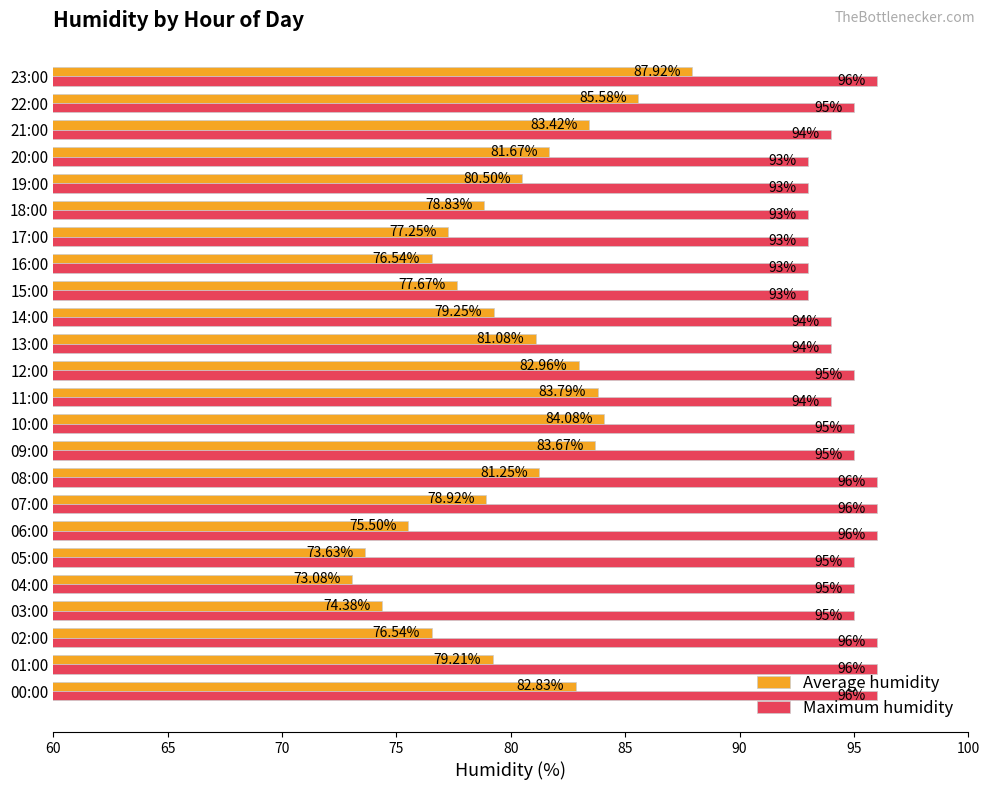

What is the difference between the maximum and second lowest values in the Maximum humidity series?

3.0